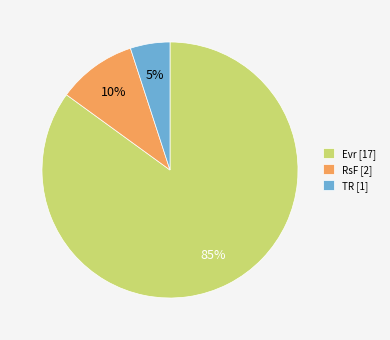

The TR slice represents 1% of the pie. True or false?

False